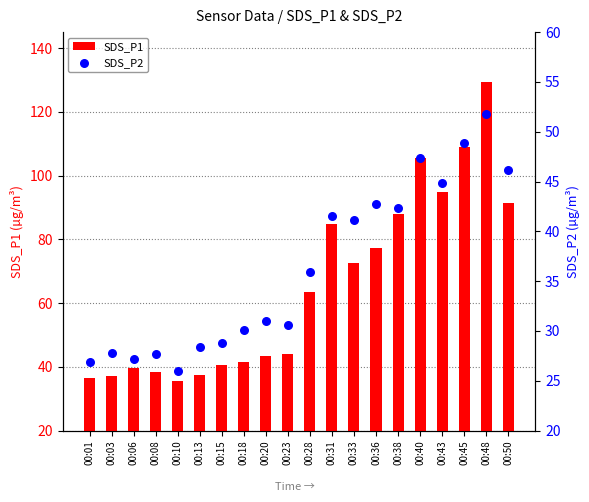

At how many categories does at least one series exceed 65?

9